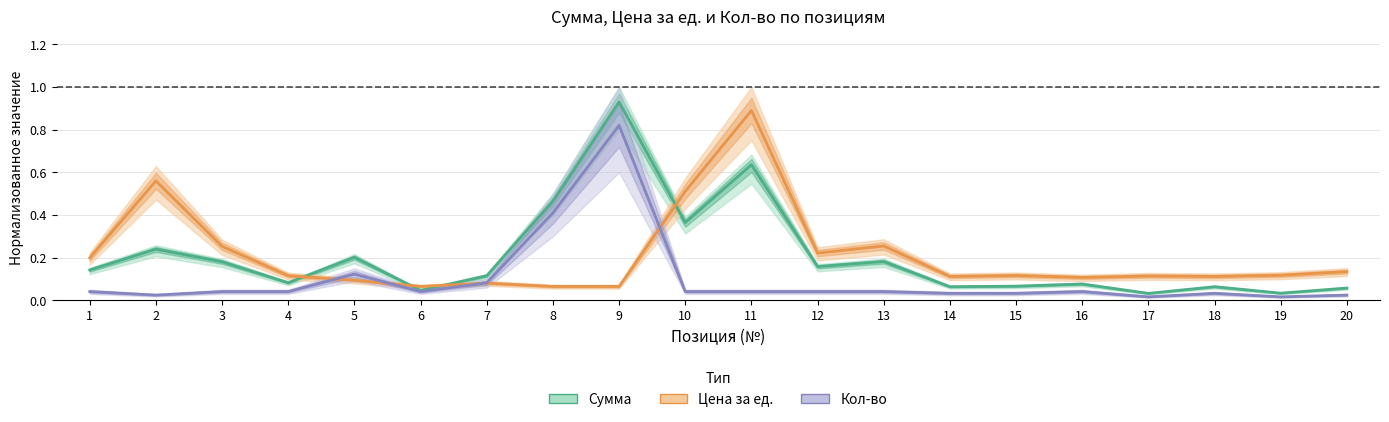

At how many categories does at least one series exceed 0?

20